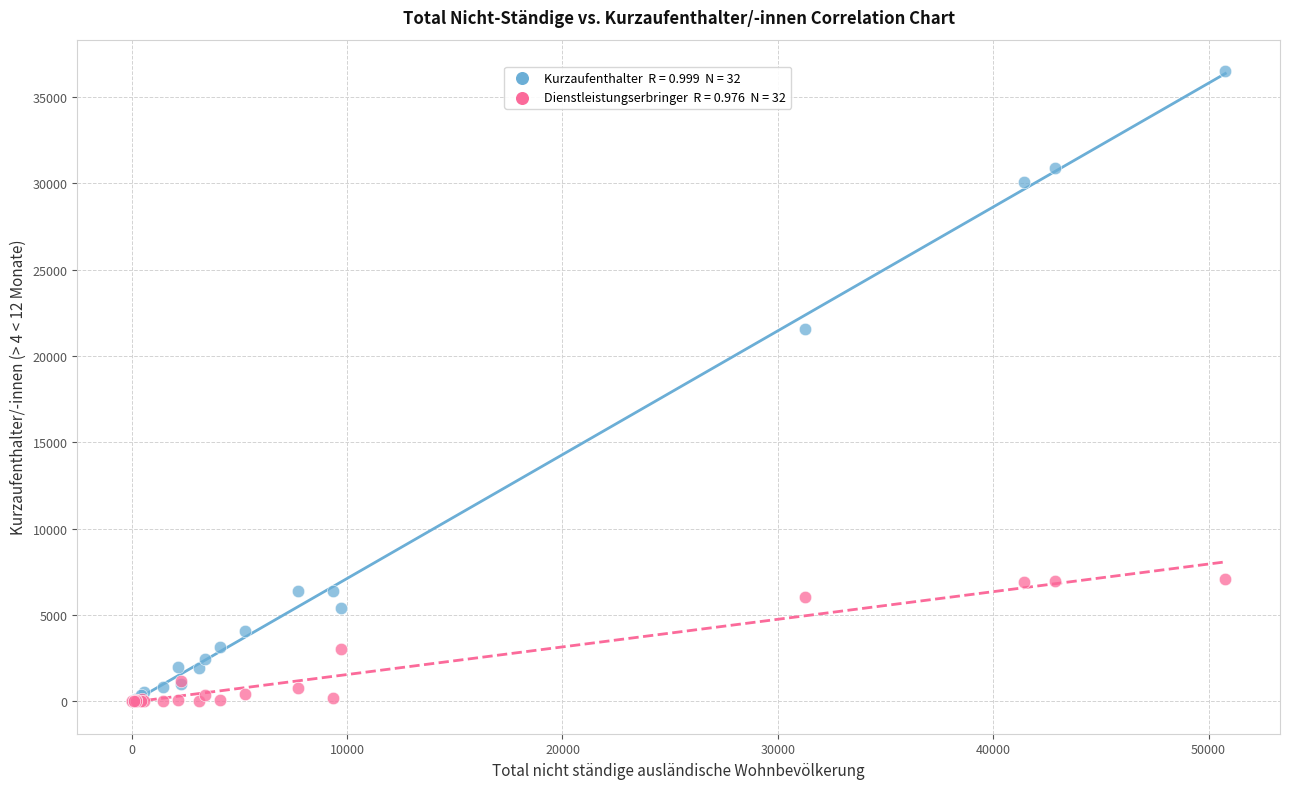

Across all series, what Y value is closest to 18248?

21562